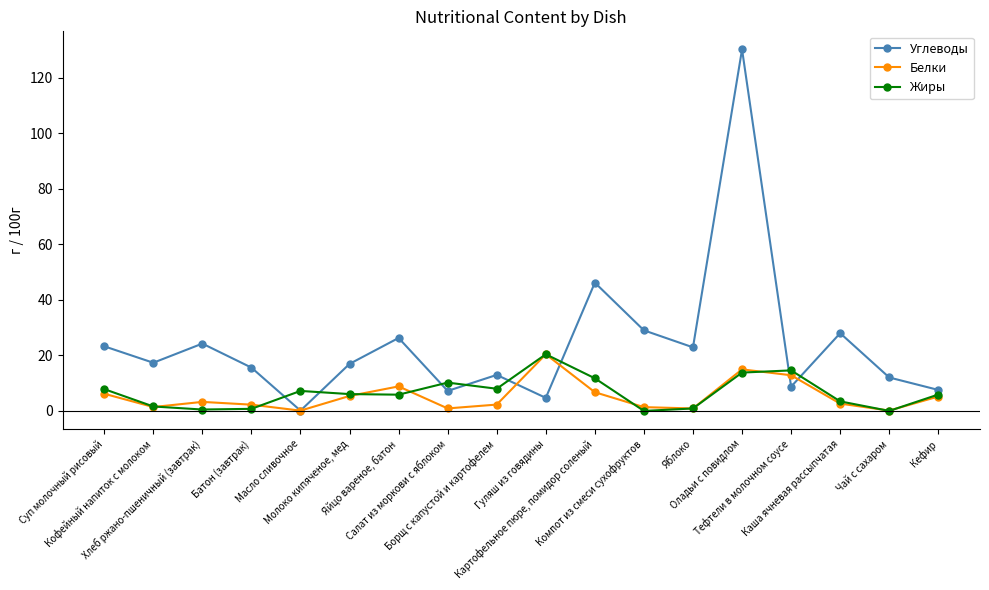

How many interior local peaks does the Углеводы series have?

6